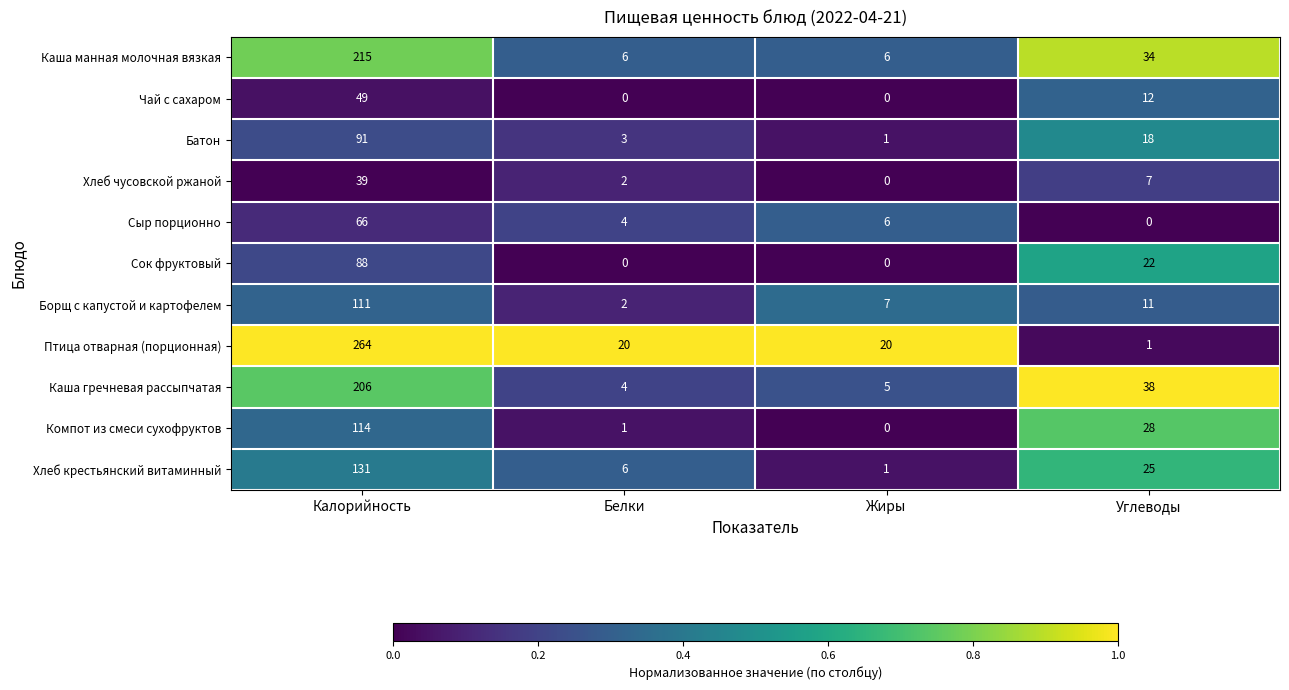

True or false: Птица отварная (порционная) has a value of 10 at Жиры.

False